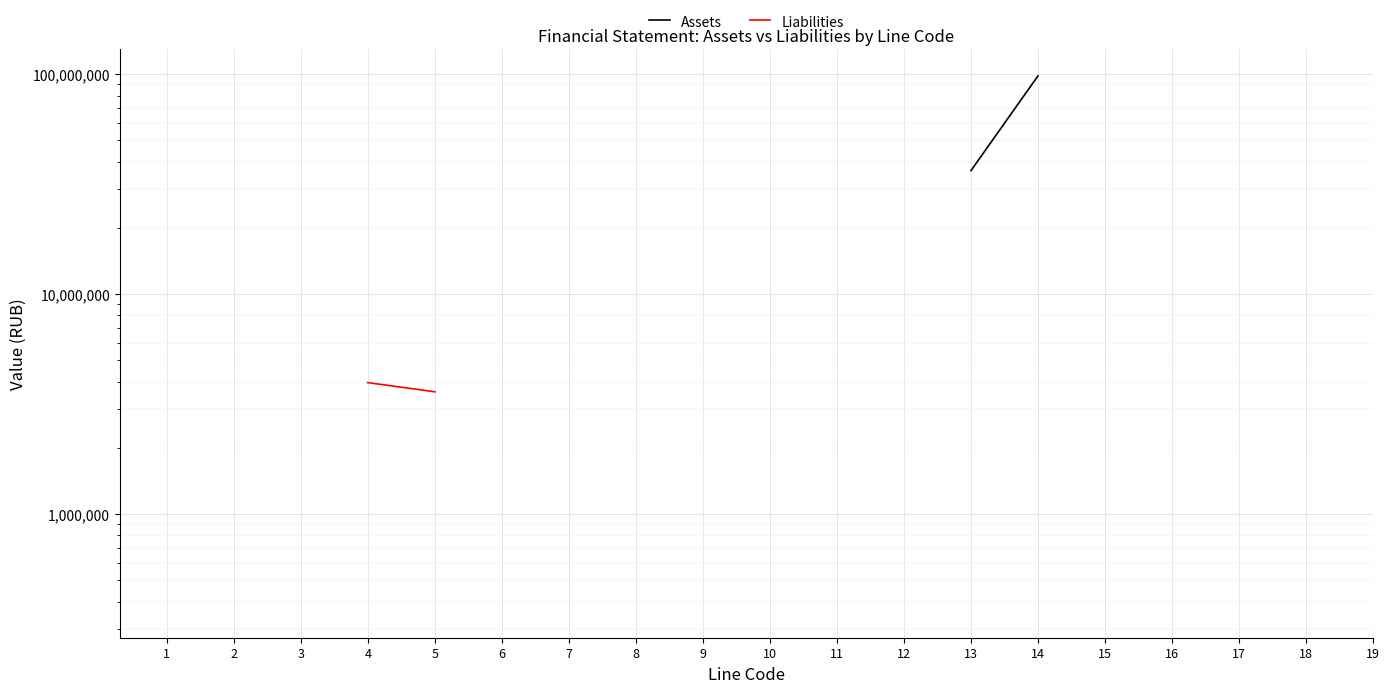

Does the chart display data point markers on the line(s)?

No